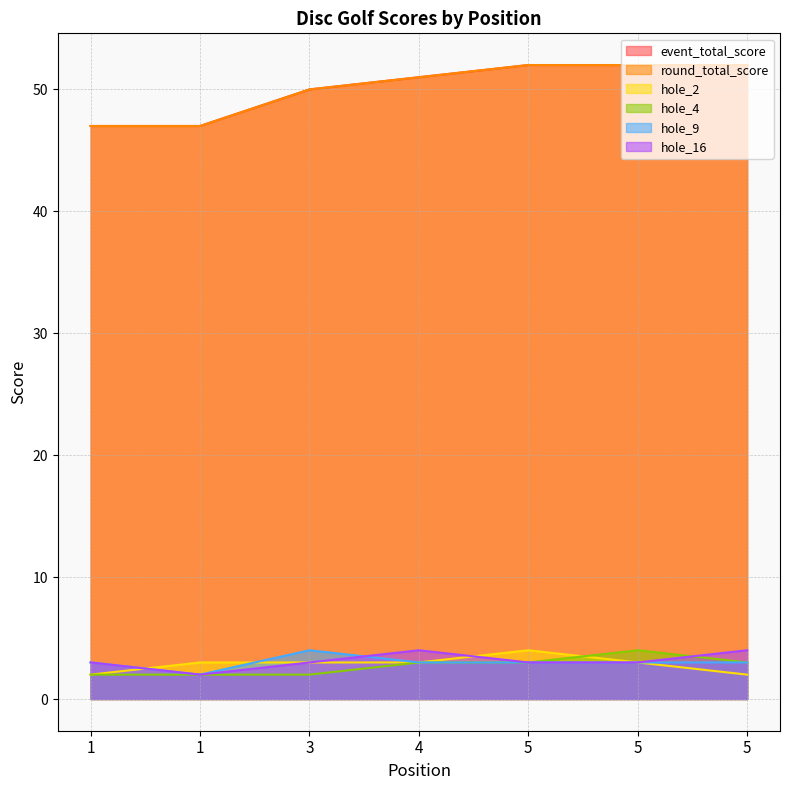

Rank the categories by hole_16 value from lowest to highest.

1, 1, 3, 5, 5, 4, 5